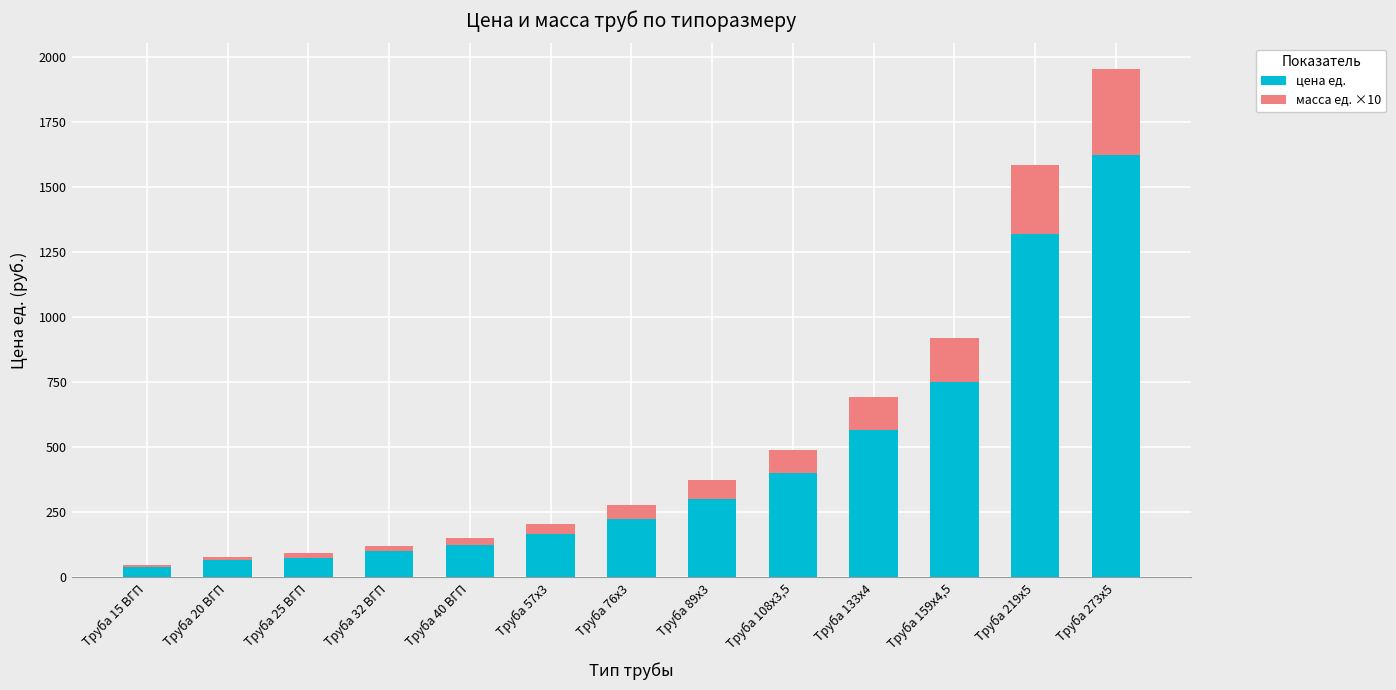

At which category is the sum across all series the highest?

Труба 273х5